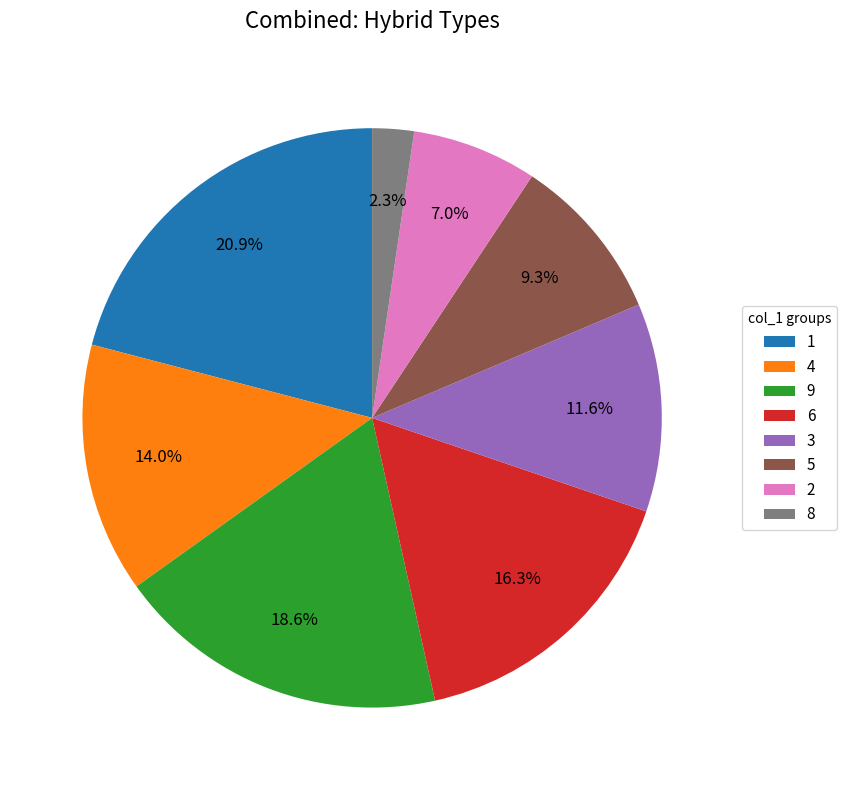

To the nearest percent, what is the combined percentage of 6 and 5?

26%